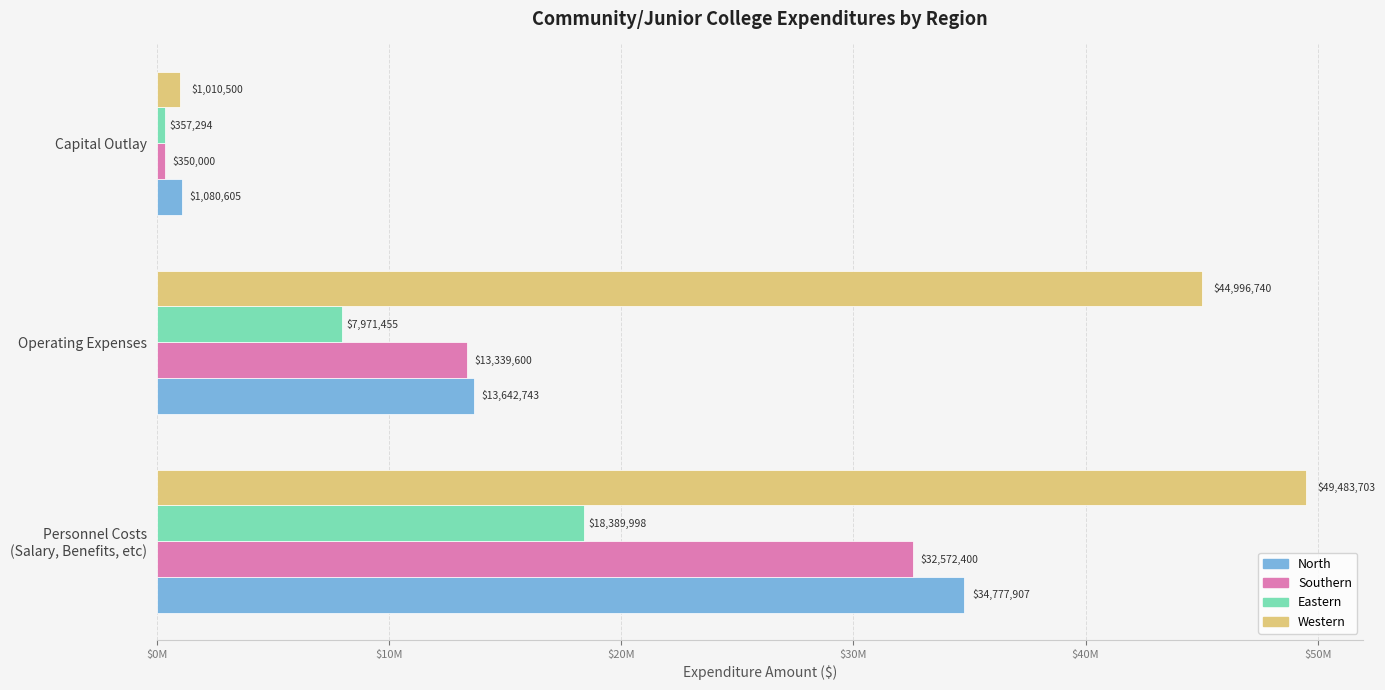

What are all the series names shown in the legend?

North, Southern, Eastern, Western